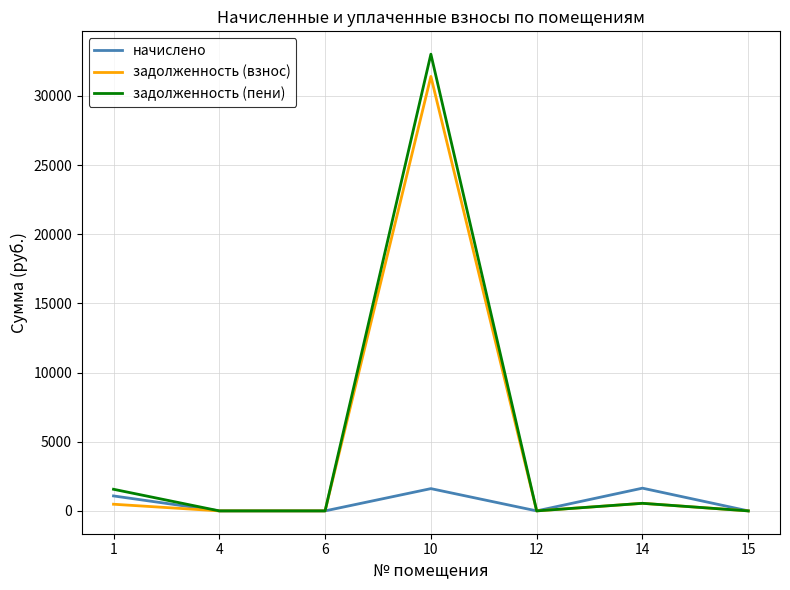

At how many categories does at least one series exceed 21100?

1